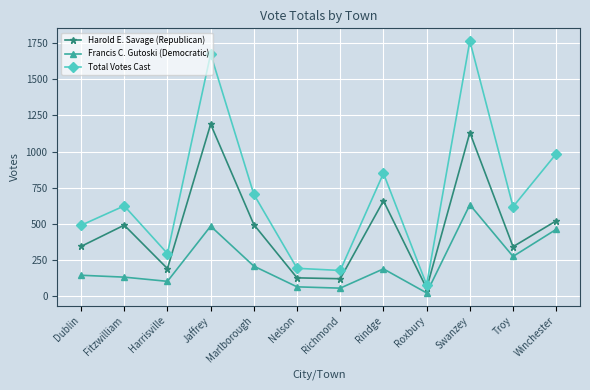

Which series has the widest spread of values?

Total Votes Cast